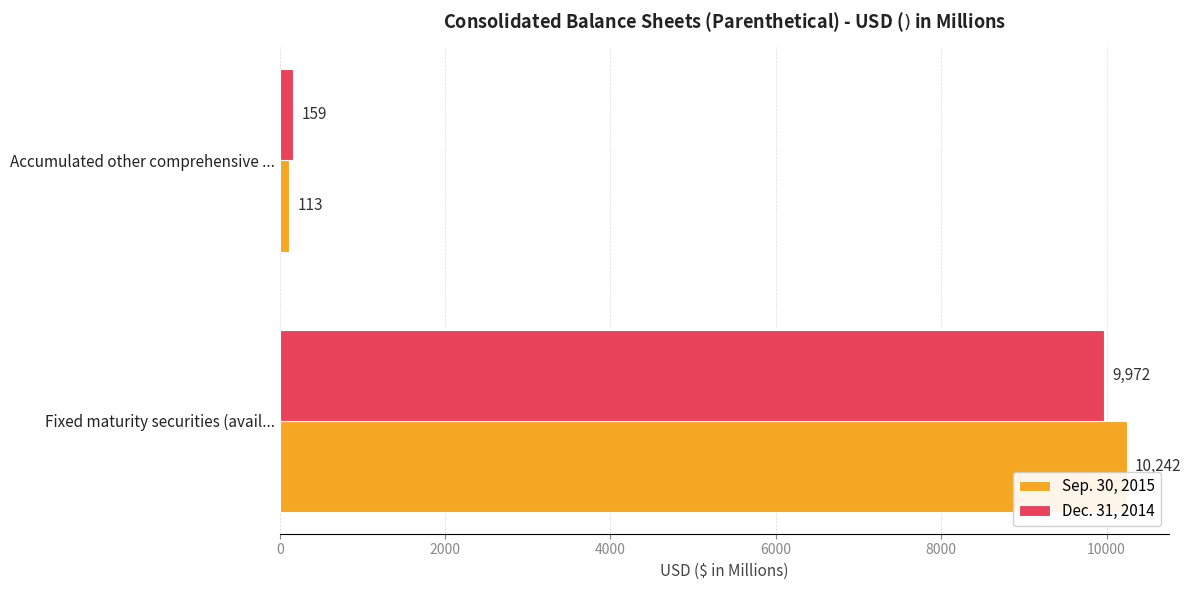

At which category is the sum across all series the highest?

Fixed maturity securities (avail...